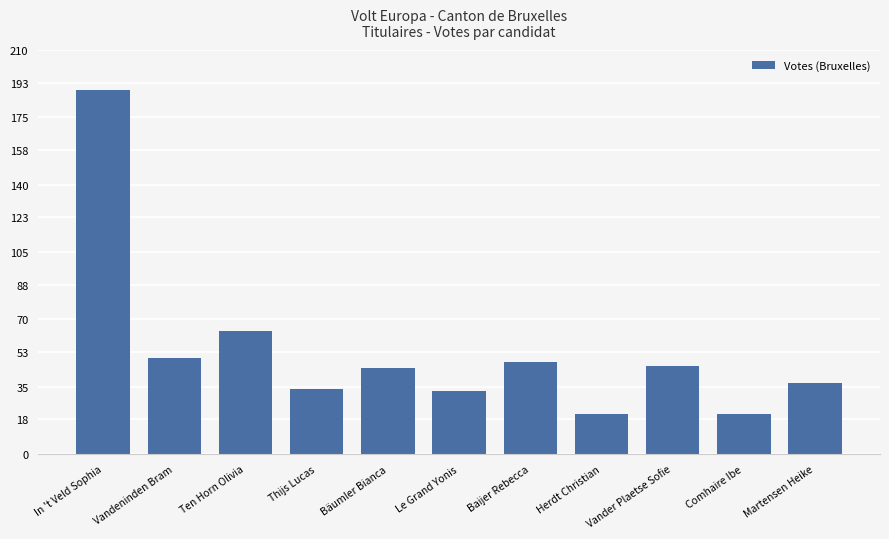

What is the ratio of the value at Ten Horn Olivia to the value at Thijs Lucas?

1.9